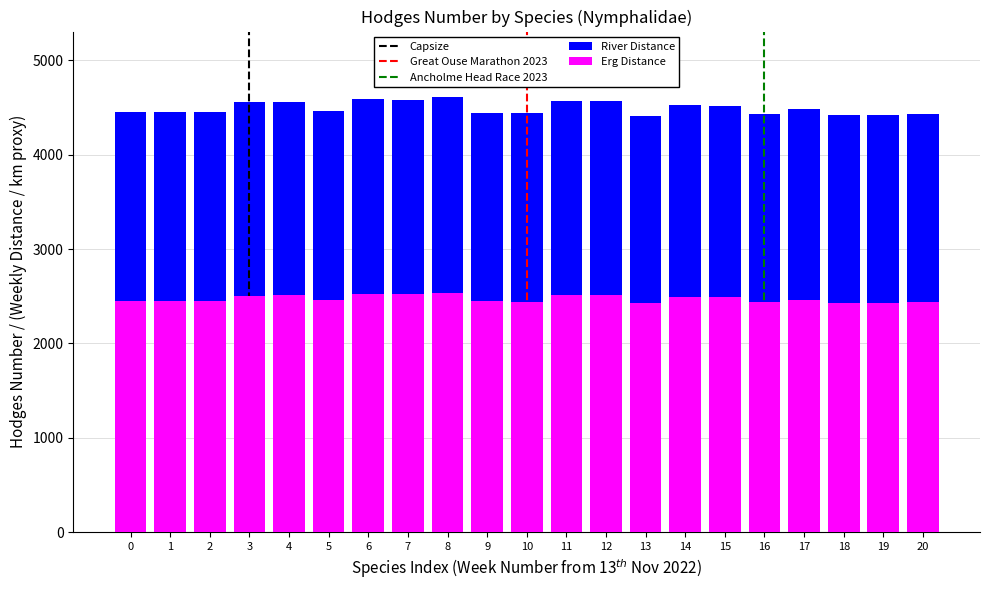

What is the minimum value shown in the chart?

4411.0